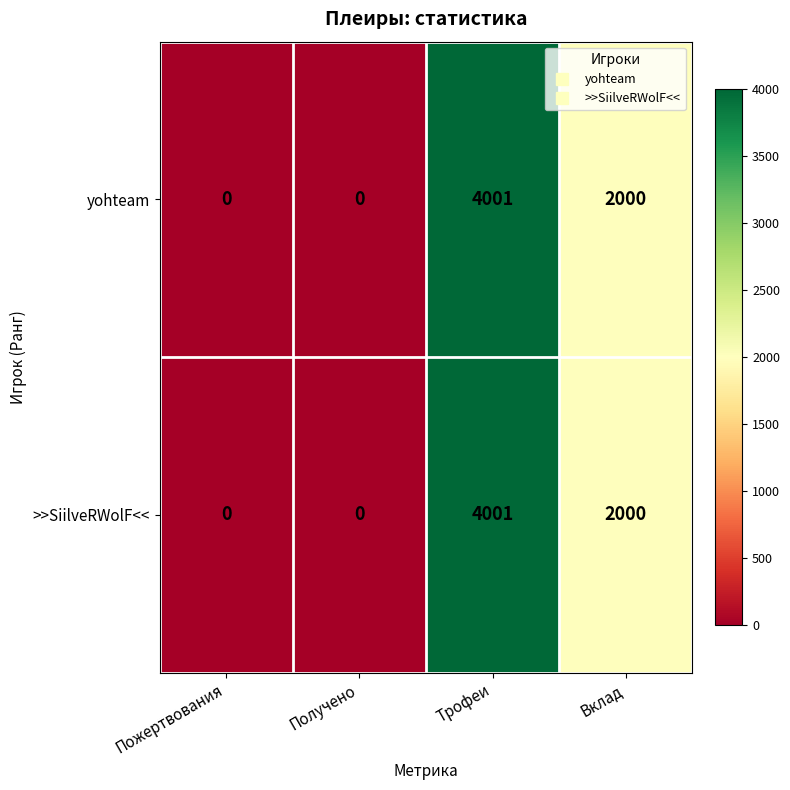

What is the difference between the maximum and second lowest values in the yohteam series?

4001